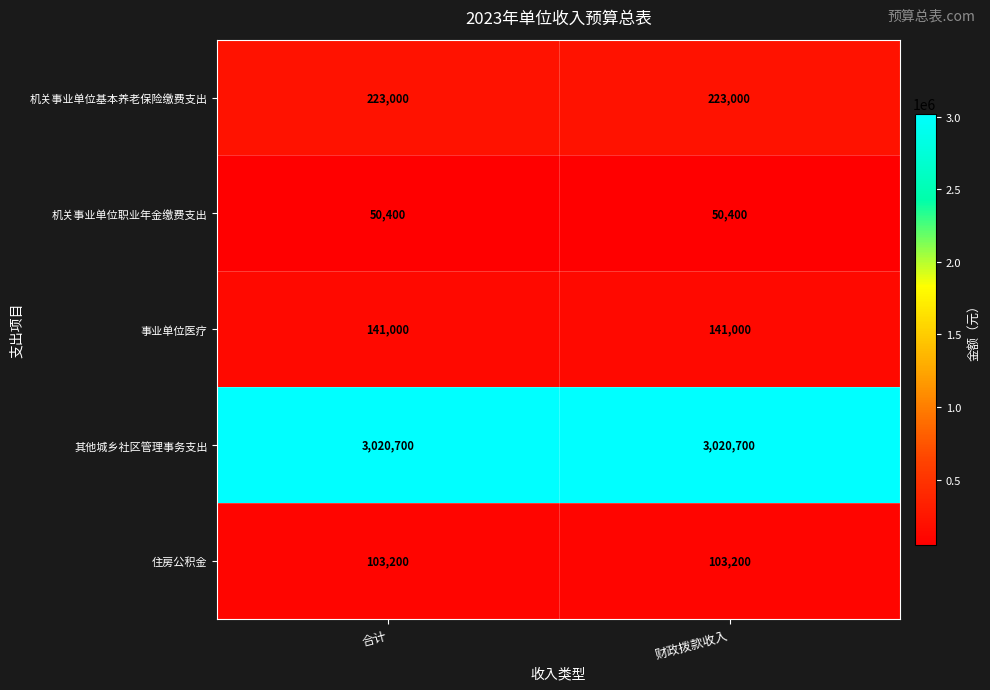

What is the lowest value of the 事业单位医疗 series?

141000